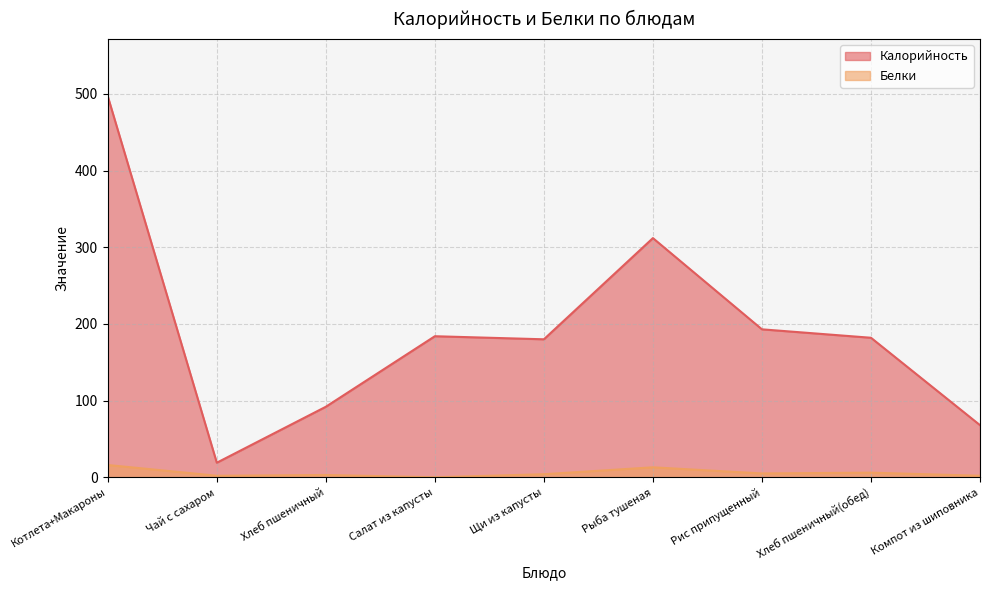

How many values in the Белки series exceed 4?

4